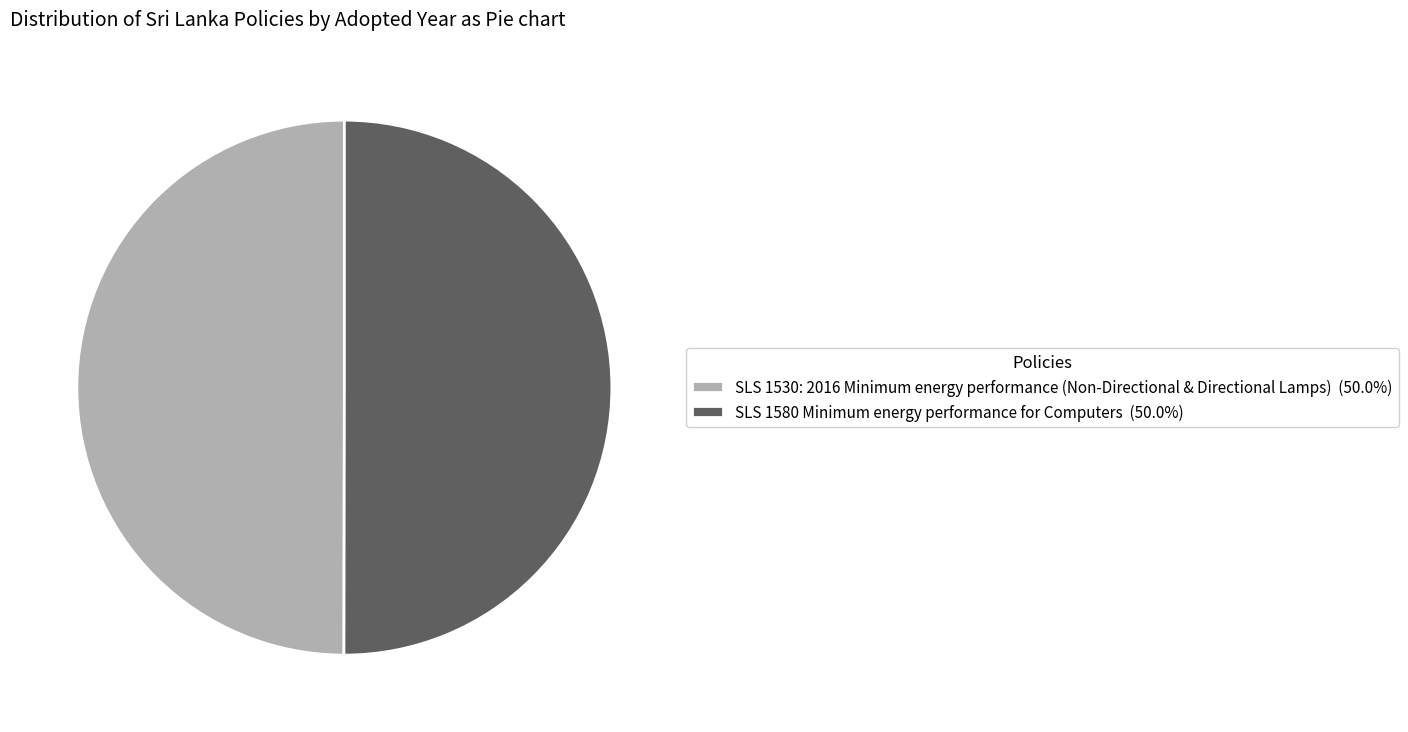

True or false: SLS 1580 Minimum energy performance for Computers accounts for 64% of the total.

False